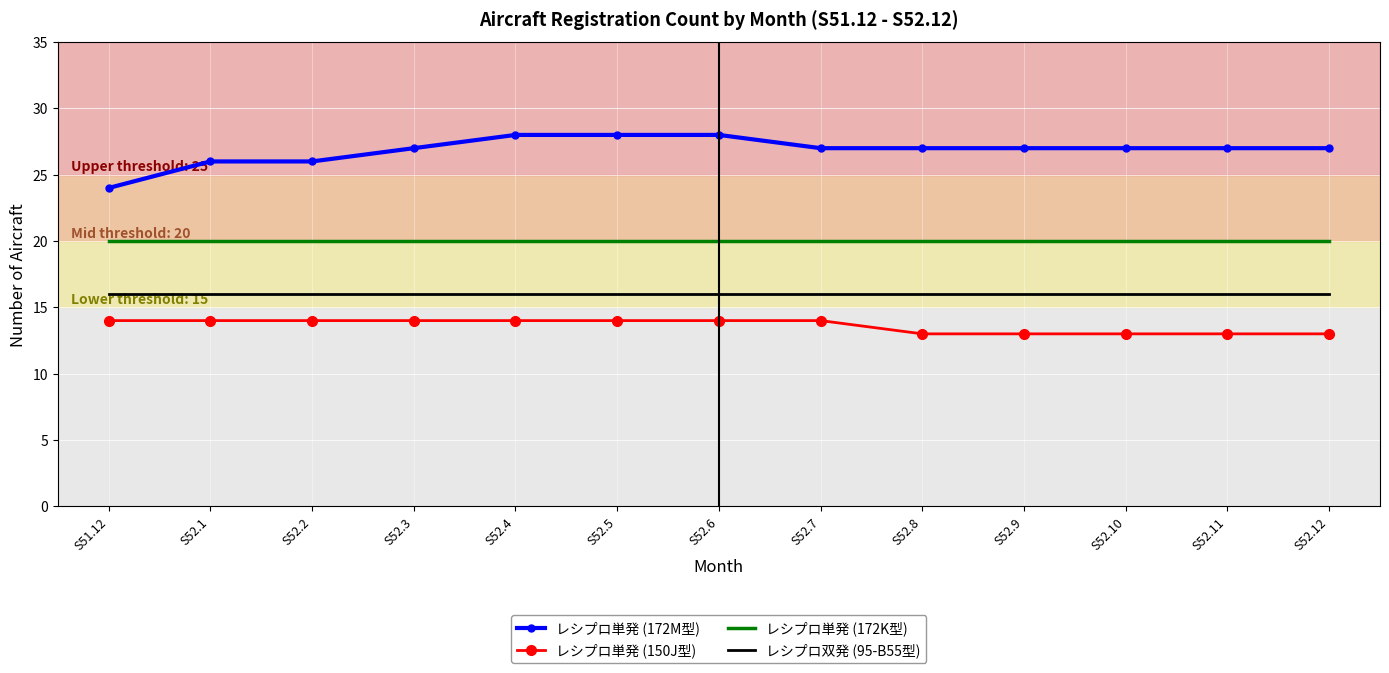

Is it true that レシプロ単発 (172K型) equals 20 at S52.6?

True